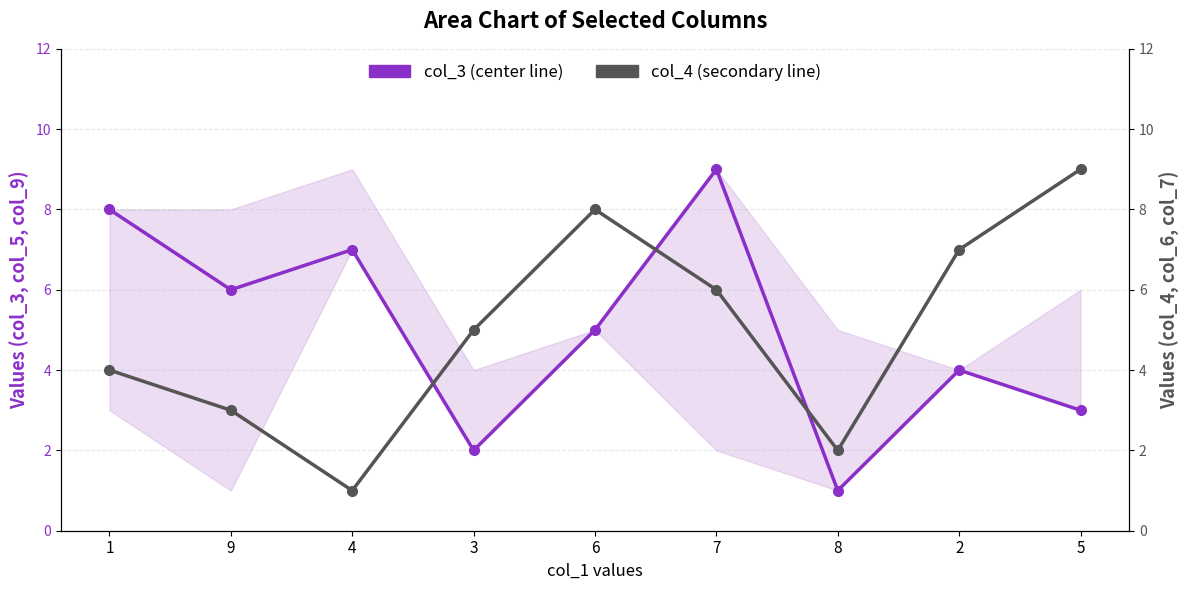

How many distinct data groups are displayed?

2